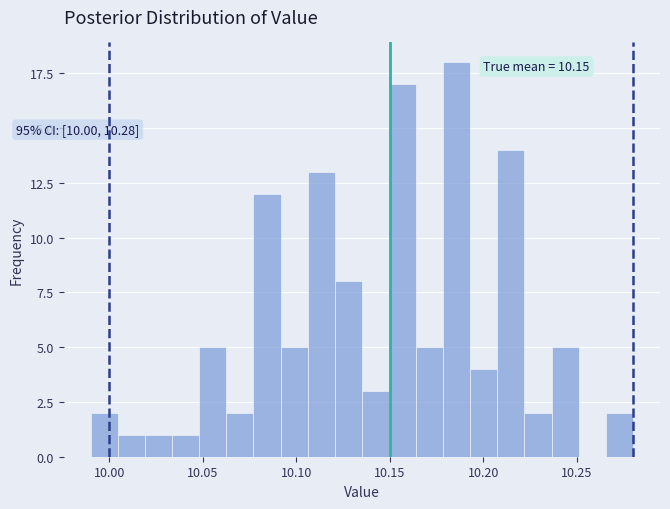

Read against the x-axis, roughly where is the centre of the tallest bar?

10.185